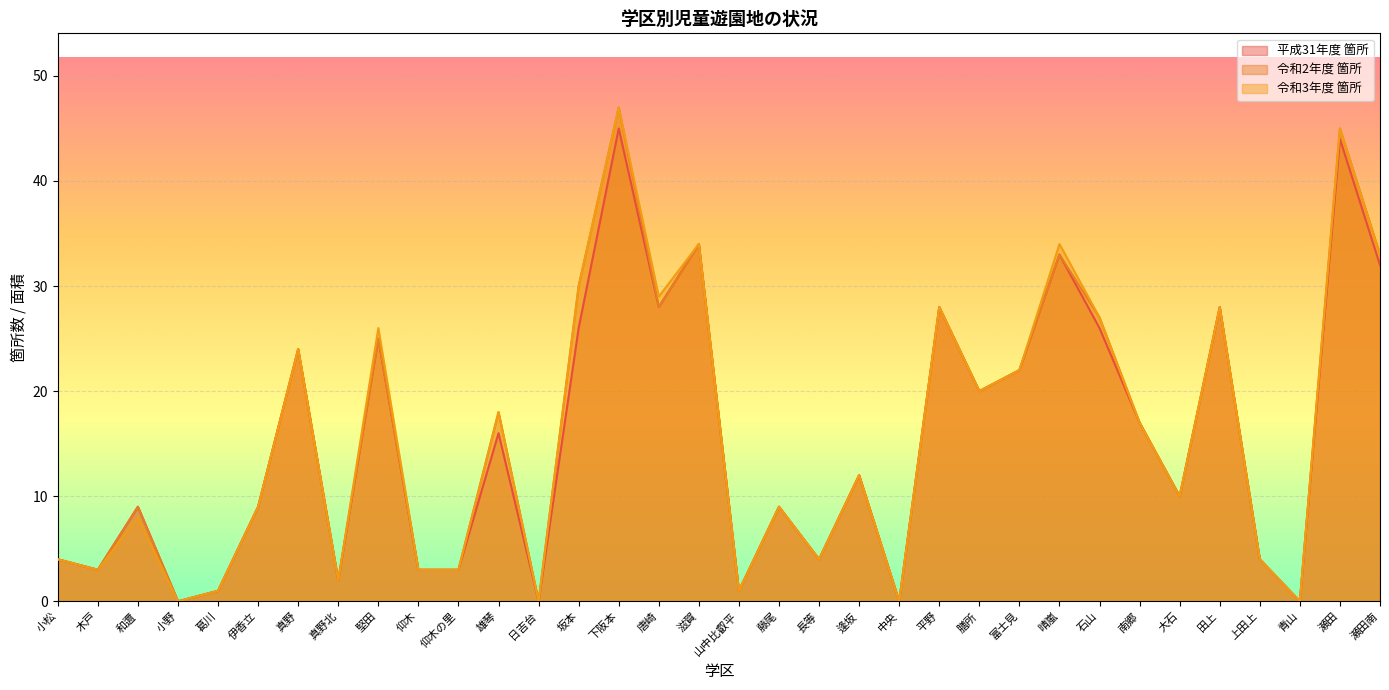

Reading left to right, list all the values displayed in this chart.

令和3年度 箇所: 小松=4	木戸=3	和邇=8	小野=0	葛川=1	伊香立=9	真野=24	真野北=2	堅田=26	仰木=3	仰木の里=3	雄琴=18	日吉台=0	坂本=30	下阪本=47	唐崎=29	滋賀=34	山中比叡平=1	藤尾=9	長等=4	逢坂=12	中央=0	平野=28	膳所=20	富士見=22	晴嵐=34	石山=27	南郷=17	大石=10	田上=28	上田上=4	青山=0	瀬田=45	瀬田南=33
令和2年度 箇所: 小松=4	木戸=3	和邇=9	小野=0	葛川=1	伊香立=9	真野=24	真野北=2	堅田=25	仰木=3	仰木の里=3	雄琴=18	日吉台=0	坂本=30	下阪本=47	唐崎=28	滋賀=34	山中比叡平=1	藤尾=9	長等=4	逢坂=12	中央=0	平野=28	膳所=20	富士見=22	晴嵐=33	石山=27	南郷=17	大石=10	田上=28	上田上=4	青山=0	瀬田=45	瀬田南=33
平成31年度 箇所: 小松=4	木戸=3	和邇=9	小野=0	葛川=1	伊香立=9	真野=24	真野北=2	堅田=25	仰木=3	仰木の里=3	雄琴=16	日吉台=0	坂本=26	下阪本=45	唐崎=28	滋賀=34	山中比叡平=1	藤尾=9	長等=4	逢坂=12	中央=0	平野=28	膳所=20	富士見=22	晴嵐=33	石山=26	南郷=17	大石=10	田上=28	上田上=4	青山=0	瀬田=44	瀬田南=32